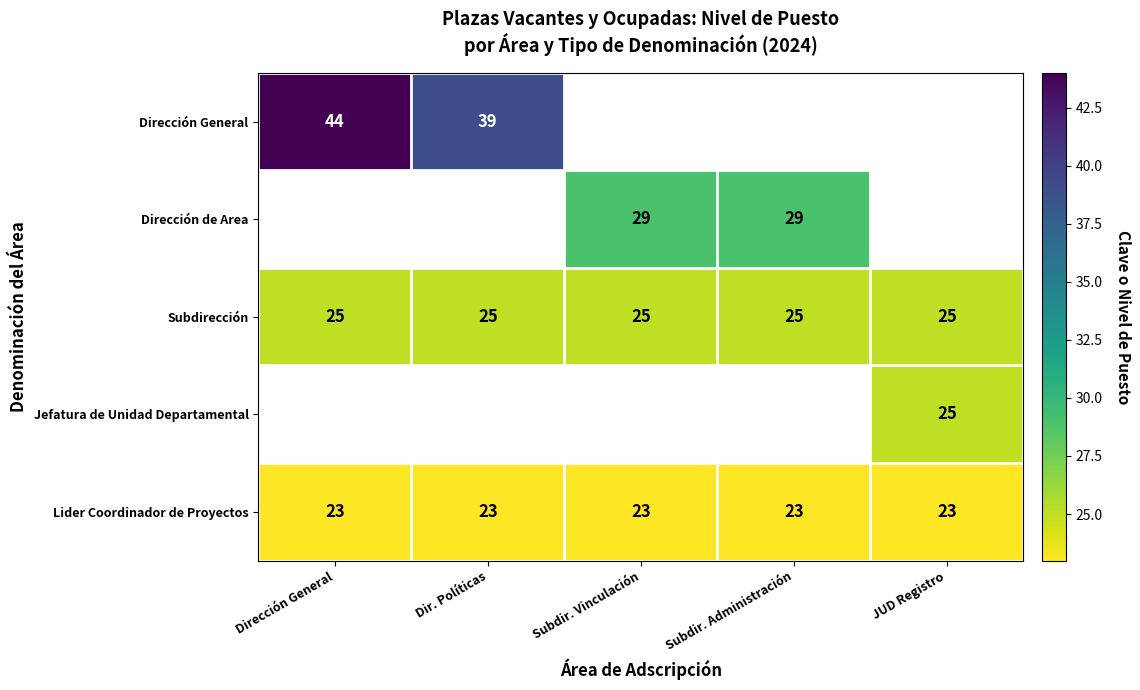

The value of Subdirección at Dirección General is 25. True or false?

True